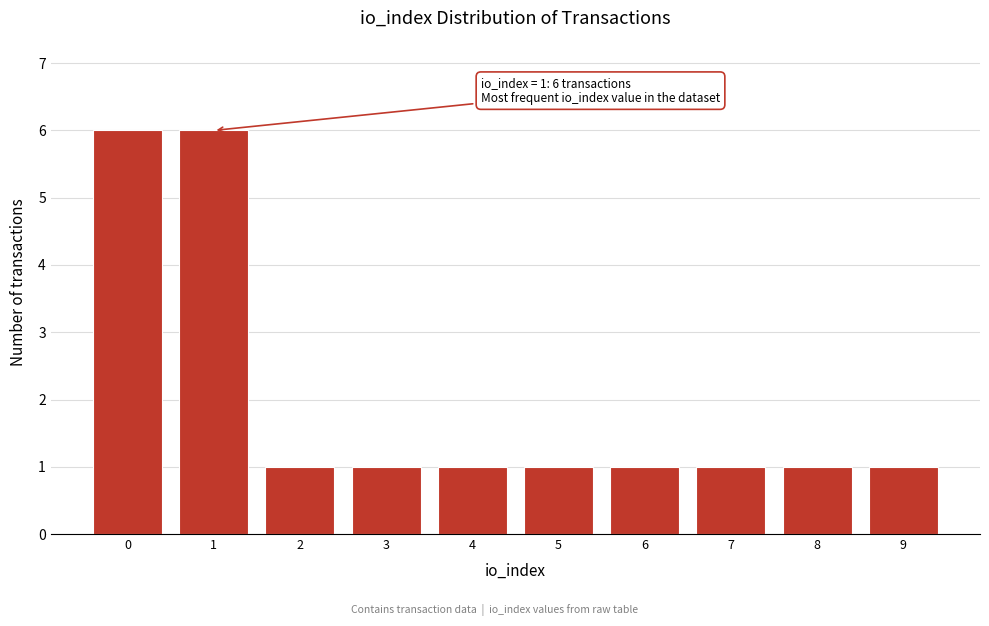

Reading left to right, what are all the values shown in this chart?

6	6	1	1	1	1	1	1	1	1